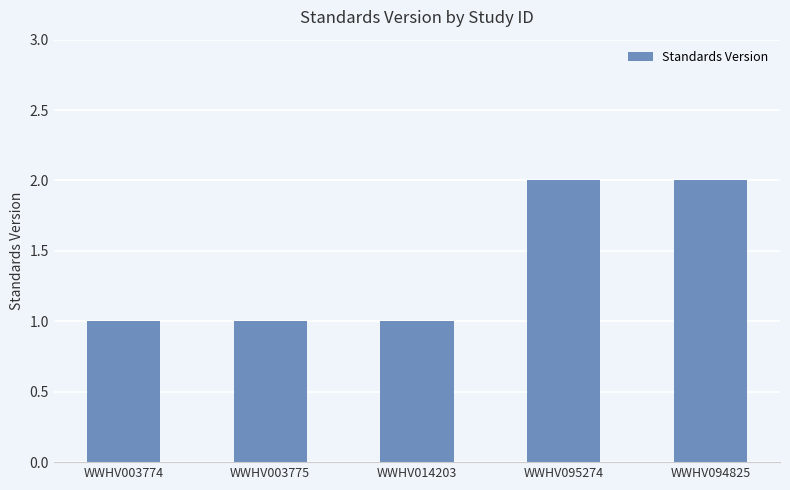

Between WWHV003775 and WWHV094825, which is larger?

WWHV094825